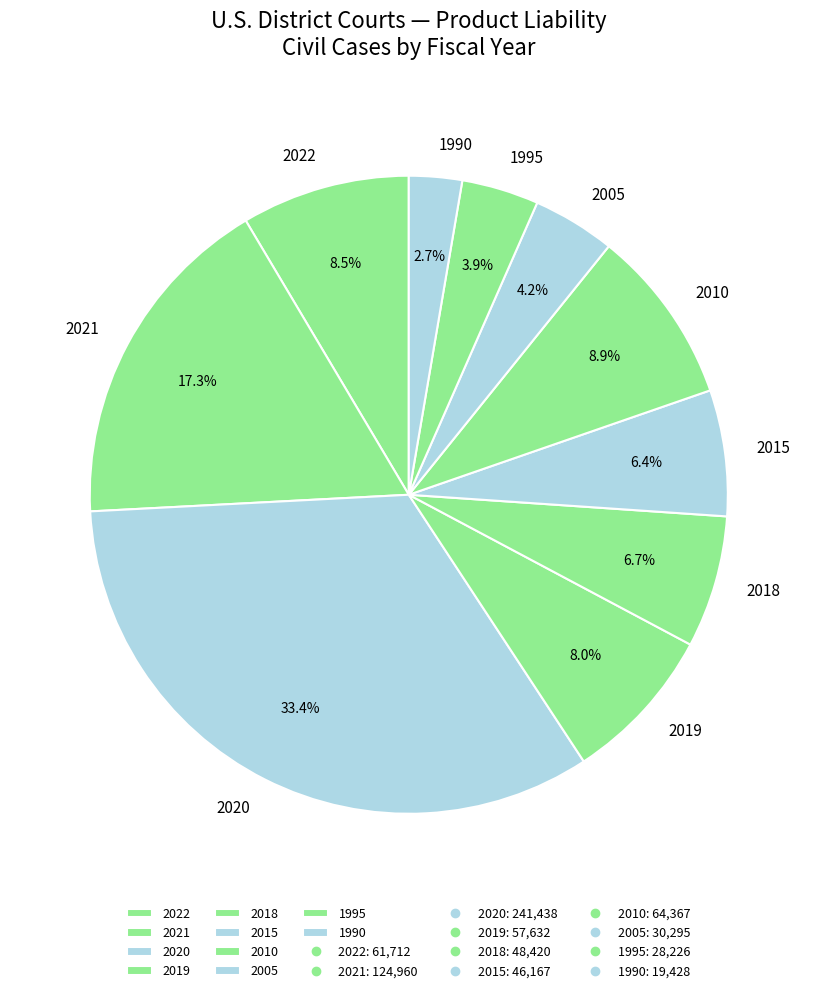

The 2020 slice represents 47% of the pie. True or false?

False